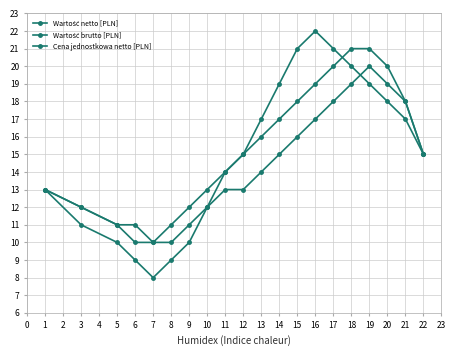

Count the number of data series in this chart.

3